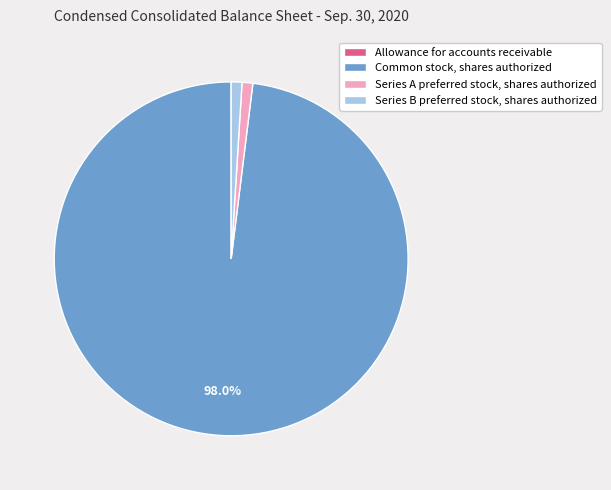

Do Series B preferred stock, shares authorized and Common stock, shares authorized together represent more than half of the pie?

Yes